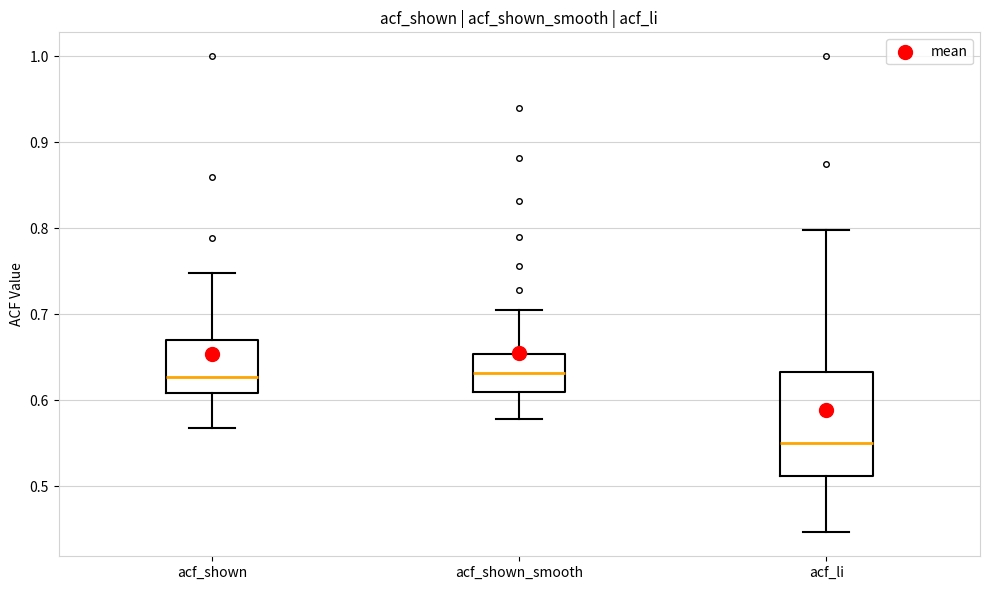

Reading left to right, read every box against the y-axis: the position of its median line, the range the box covers, and the ends of its whiskers. The values are not printed on the chart, so give them approximately, as read against the axis.

acf_shown: median 0.63, box 0.61 to 0.67, whiskers 0.57 to 0.75
acf_shown_smooth: median 0.63, box 0.61 to 0.65, whiskers 0.58 to 0.71
acf_li: median 0.55, box 0.51 to 0.63, whiskers 0.45 to 0.80